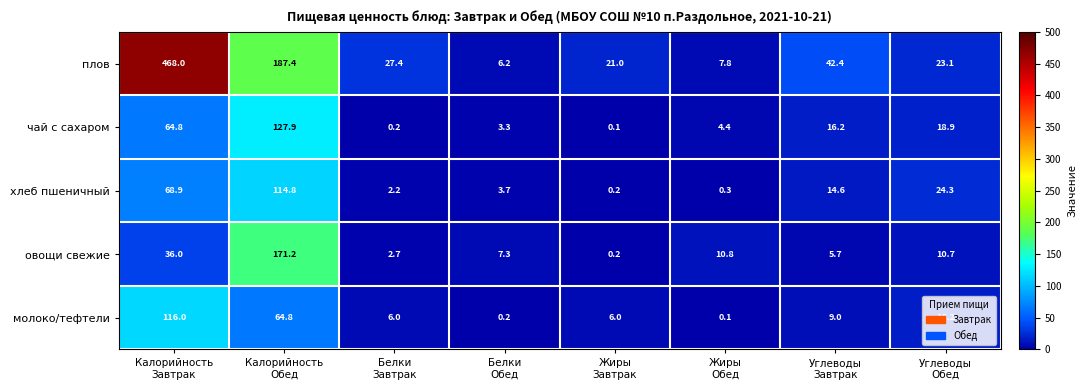

At which category does the chart reach its peak across all series?

Калорийность
Завтрак